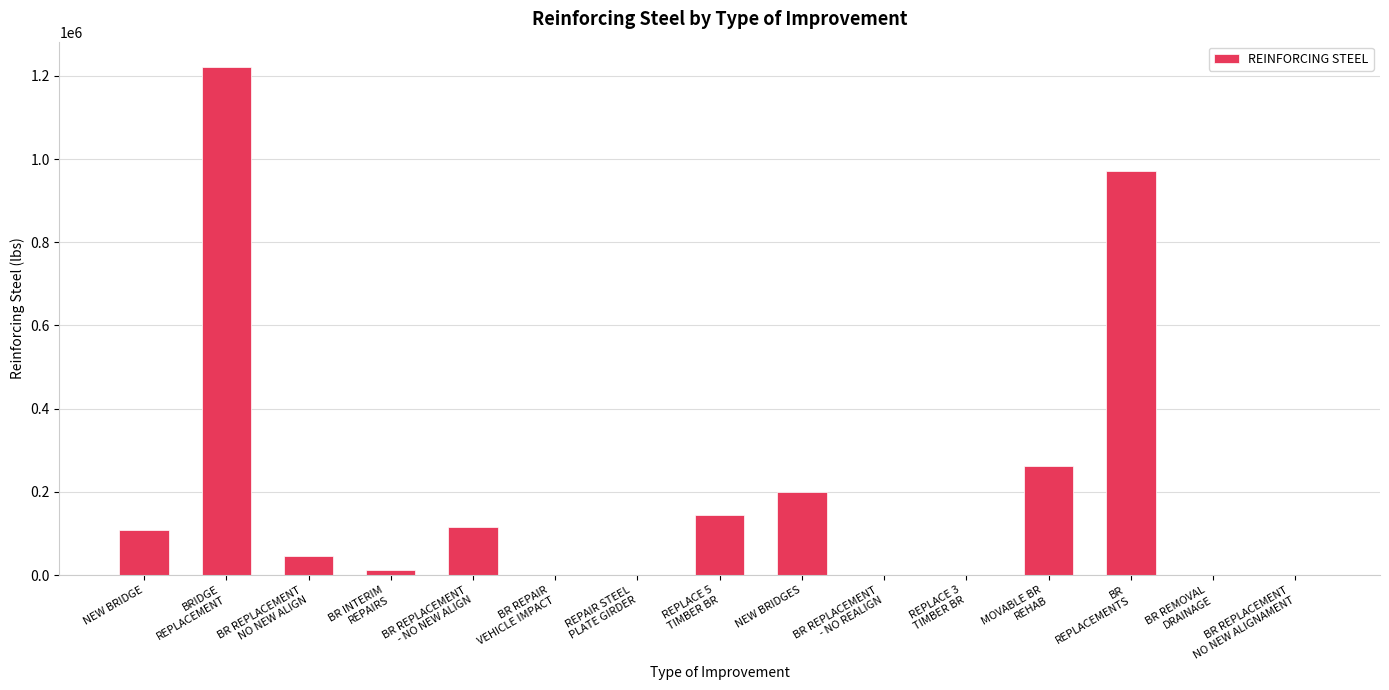

What is the sum of all values?

3080877